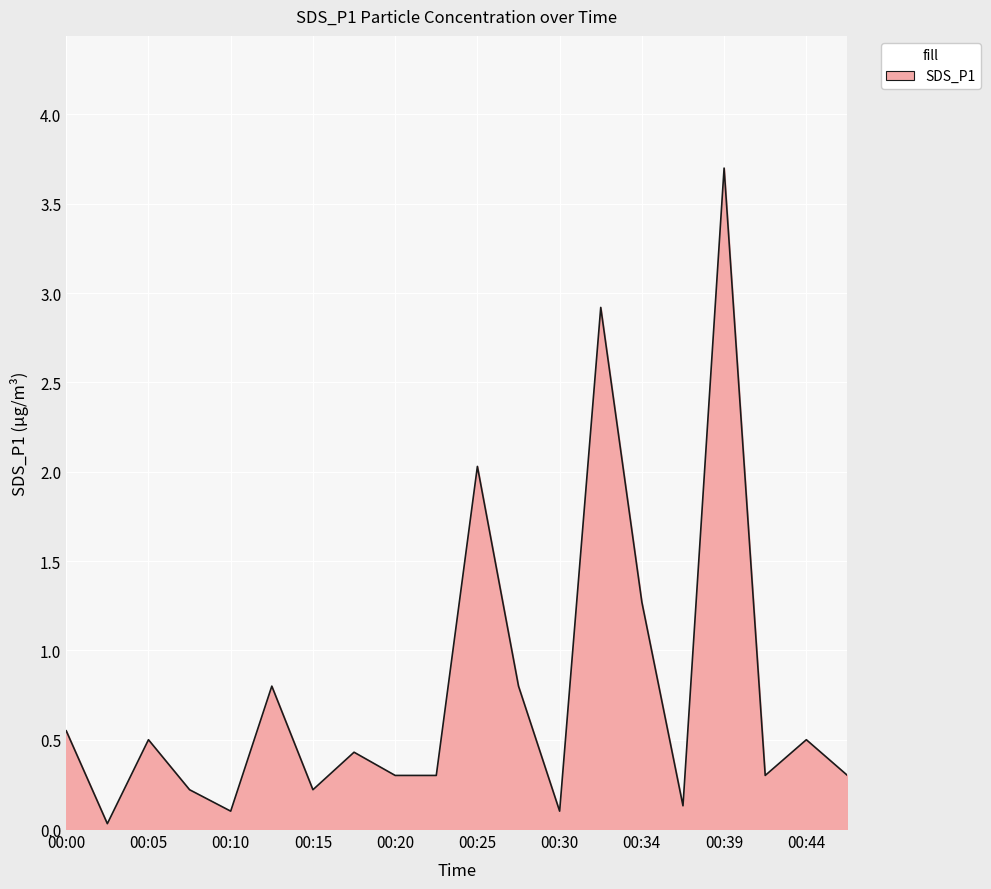

What is the difference between the maximum and minimum values?

3.7